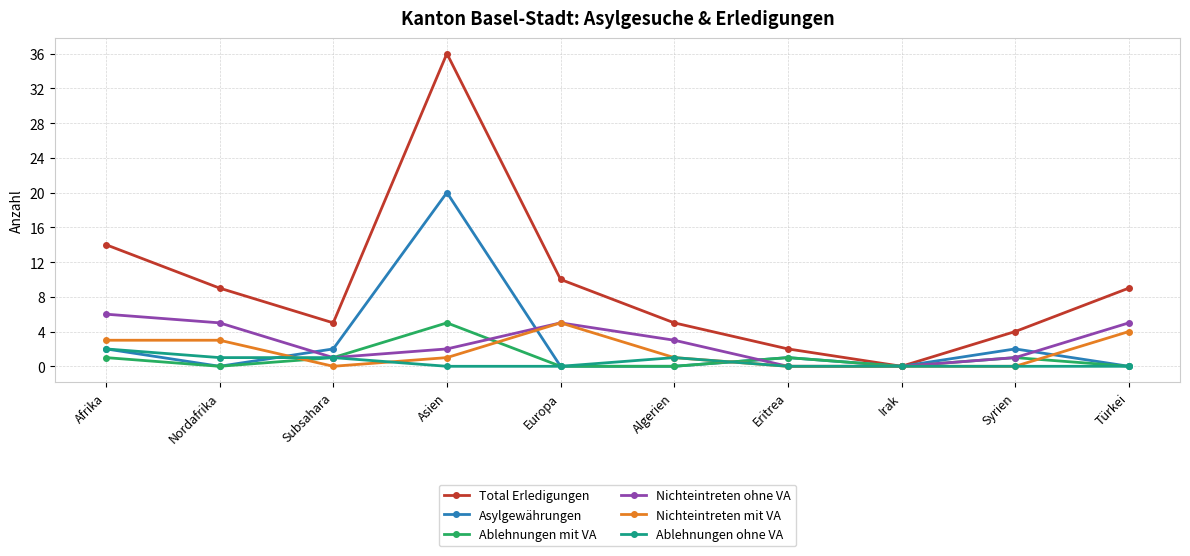

What is the average value of the Ablehnungen mit VA series?

1